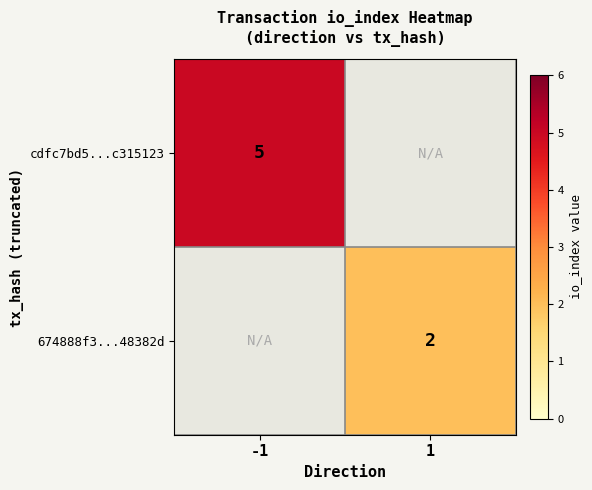

At how many categories does at least one series exceed 3?

1